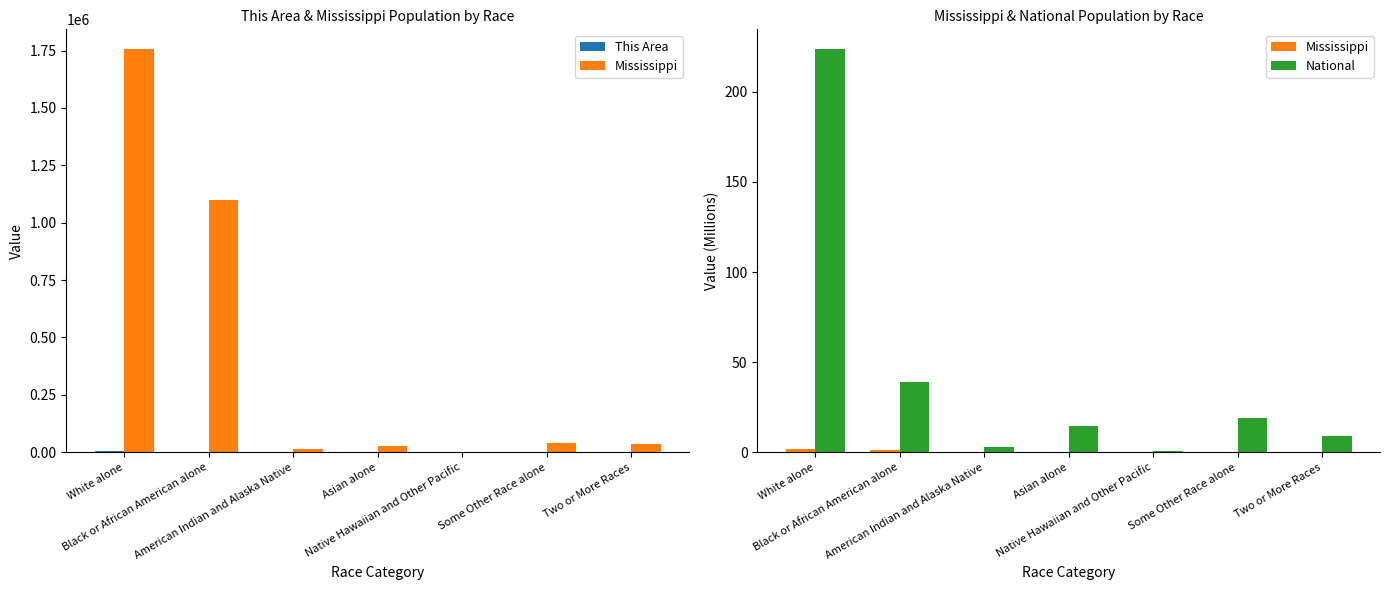

At which label is Mississippi closest to 0?

Native Hawaiian and Other Pacific